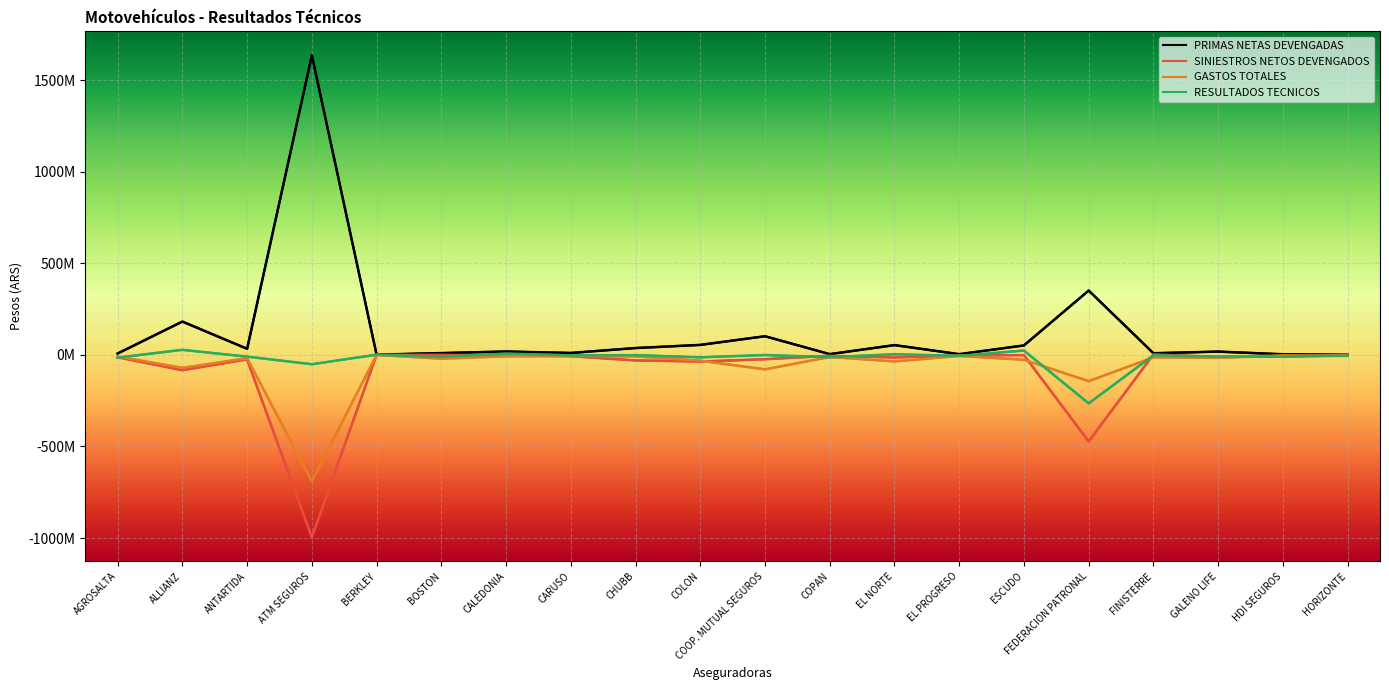

Rank the series by their maximum value, from highest to lowest.

PRIMAS NETAS DEVENGADAS, RESULTADOS TECNICOS, SINIESTROS NETOS DEVENGADOS, GASTOS TOTALES